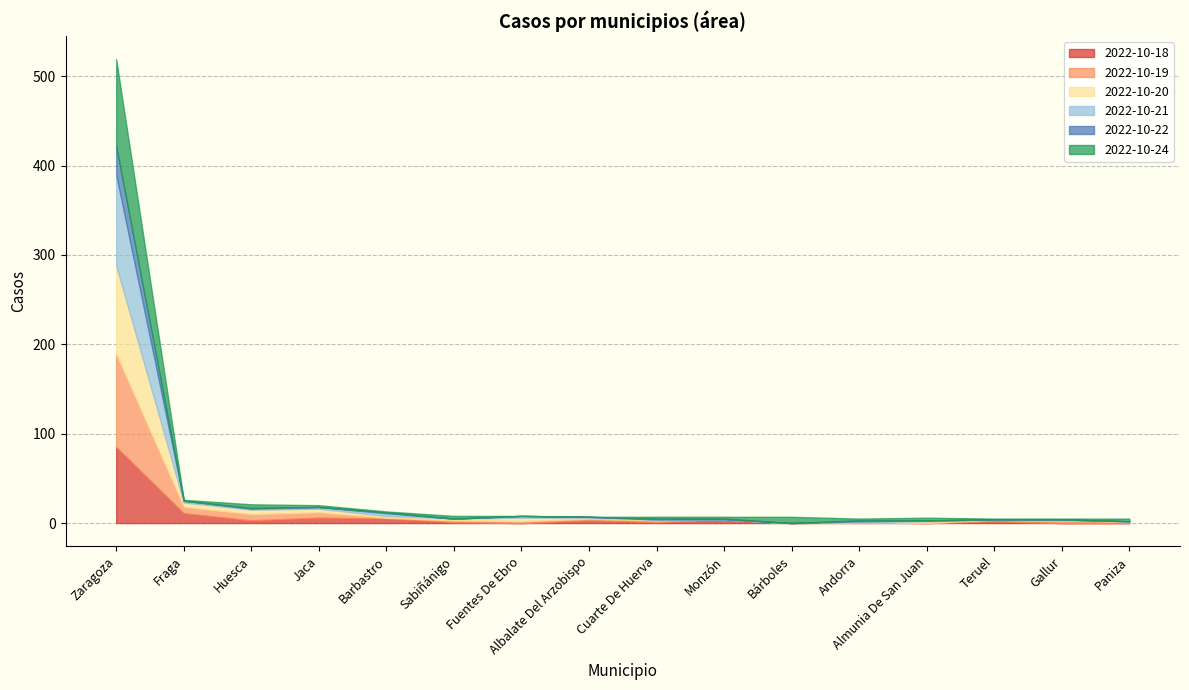

Is the value of 2022-10-18 at Zaragoza greater than the value of 2022-10-22 at Paniza?

Yes